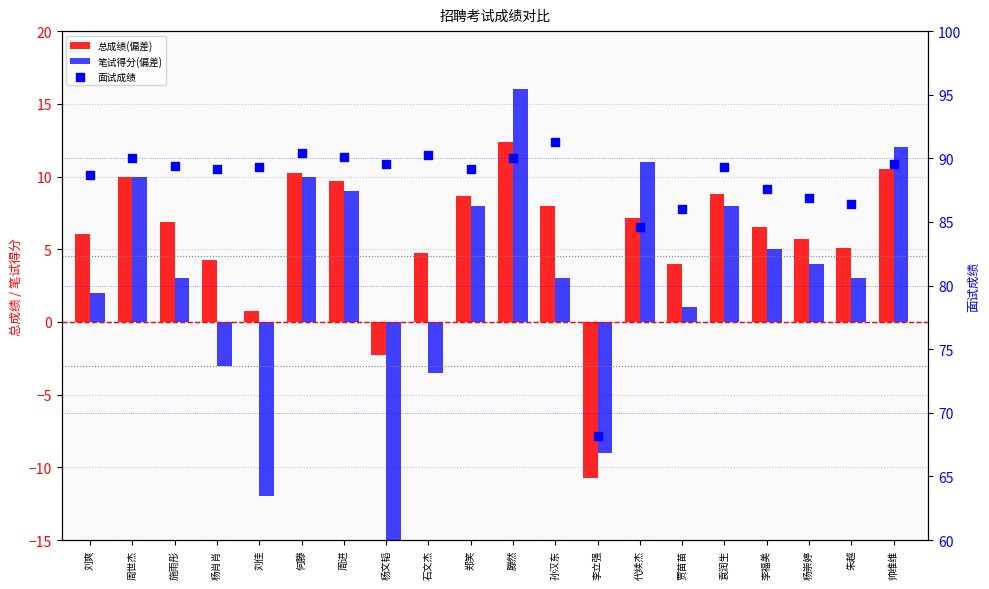

What are all the series names shown in the legend?

总成绩(偏差), 笔试得分(偏差), 面试成绩